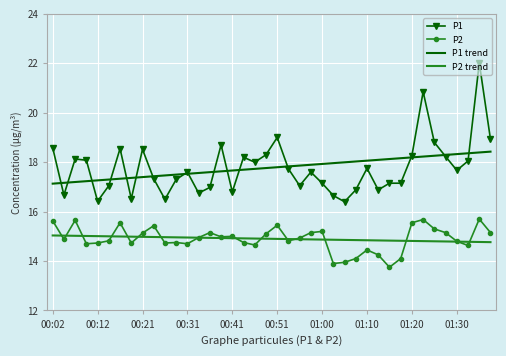

Which series has the largest range (max minus min)?

P1